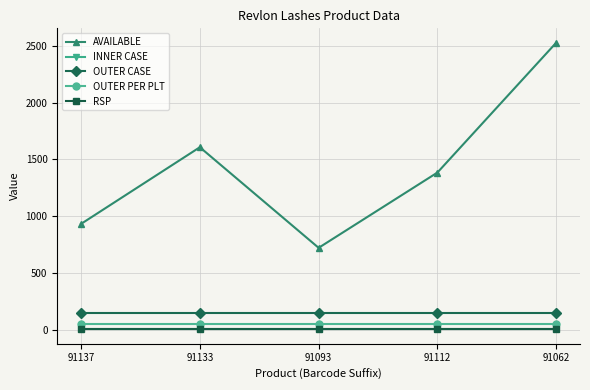

Does the chart display data point markers on the line(s)?

Yes